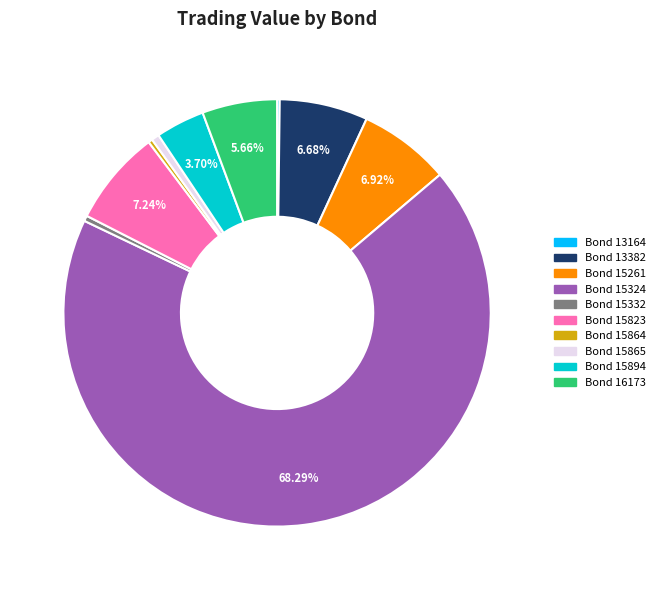

Is there any slice that represents more than half of the pie?

Yes